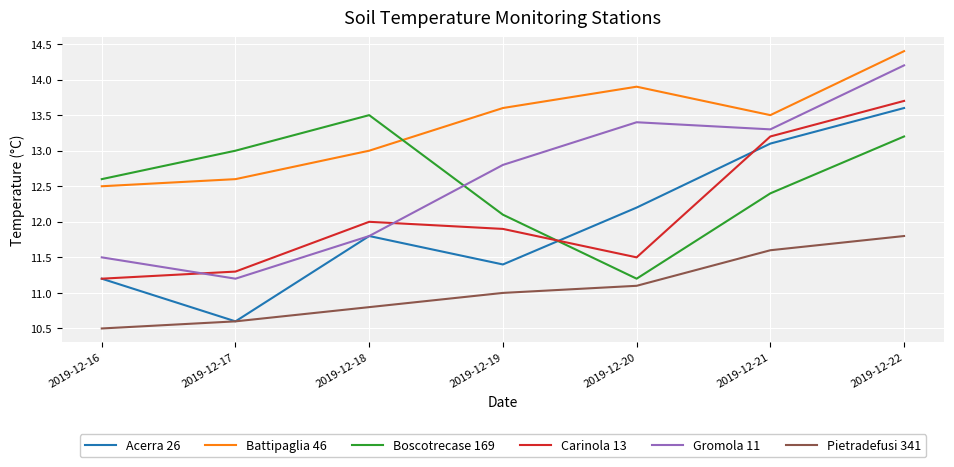

Which category has the lowest value in the Pietradefusi 341 series?

2019-12-16